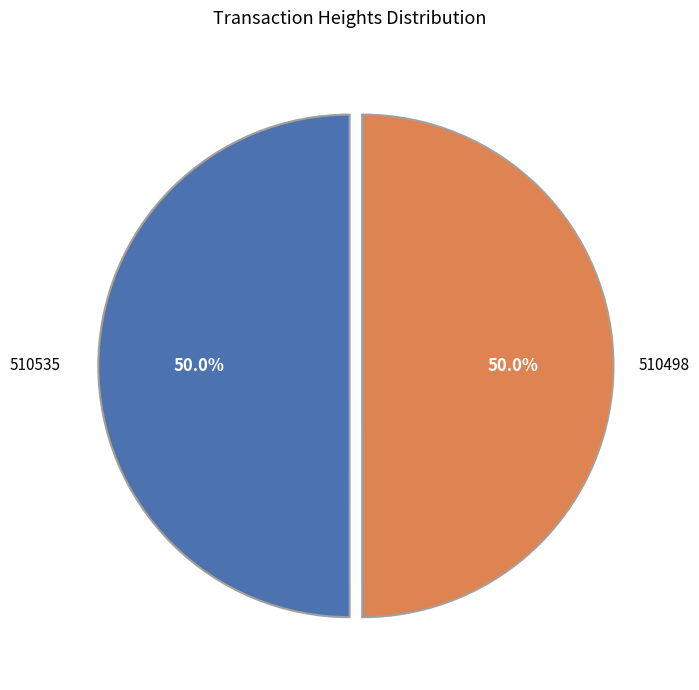

What portion of the pie excludes 510535?

50.0%